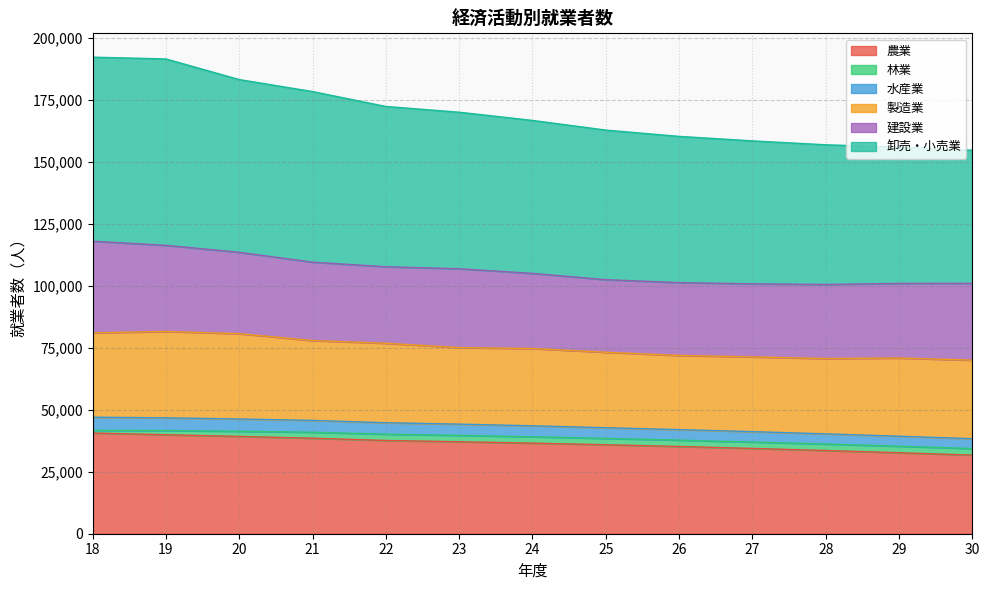

True or false: 水産業 has more than 2 points higher than both neighbors.

False